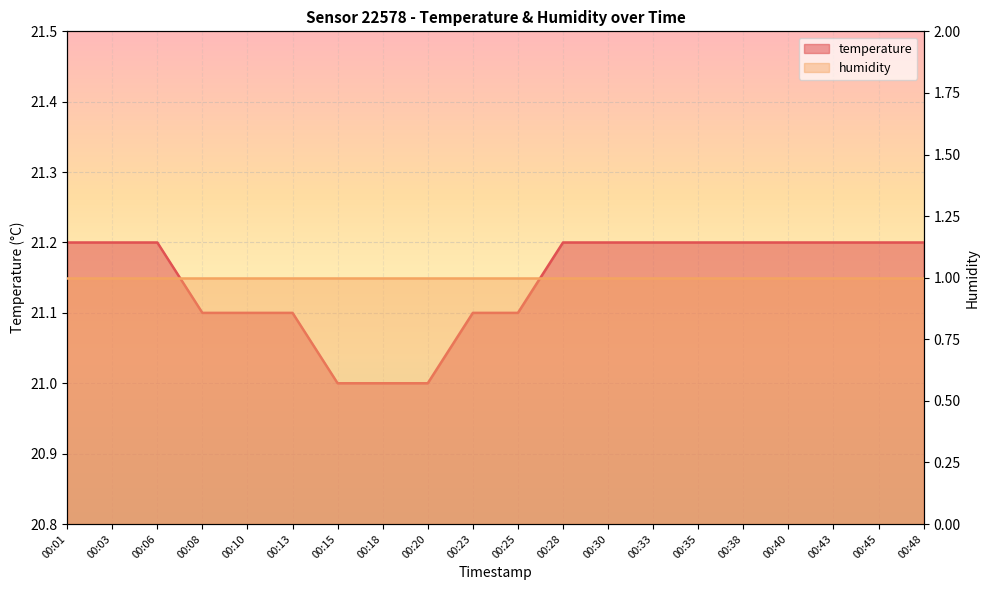

List the labels in order of value, smallest first.

00:15, 00:18, 00:20, 00:08, 00:10, 00:13, 00:23, 00:25, 00:01, 00:03, 00:06, 00:28, 00:30, 00:33, 00:35, 00:38, 00:40, 00:43, 00:45, 00:48